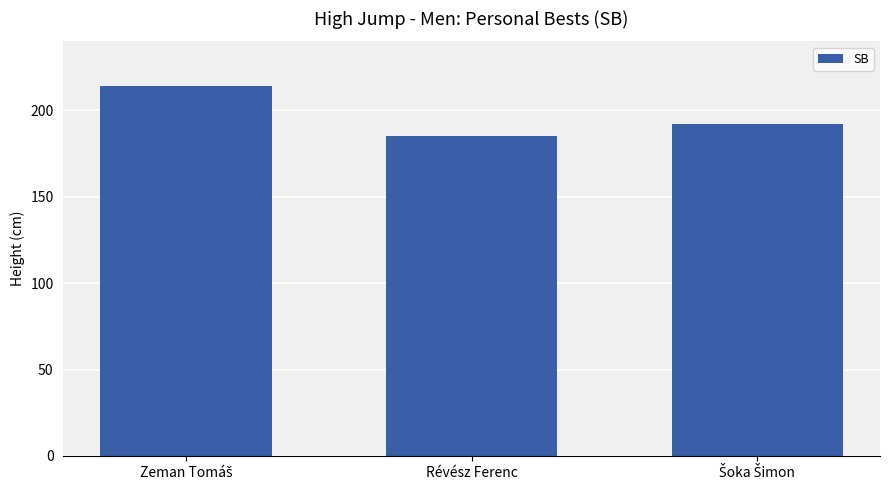

Does the chart contain any negative values?

No